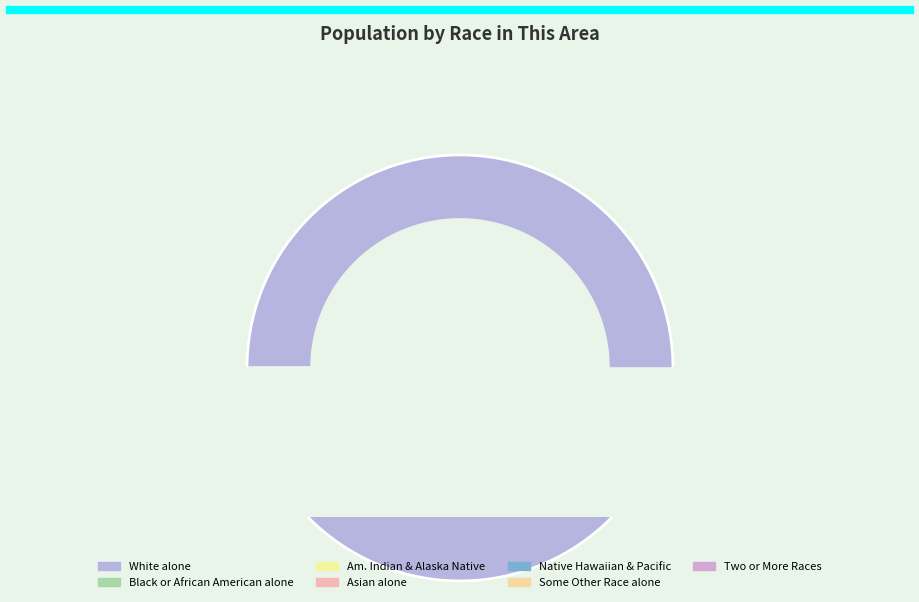

To the nearest percent, what is the combined percentage of Native Hawaiian and Other Pacific and Black or African American alone?

2%